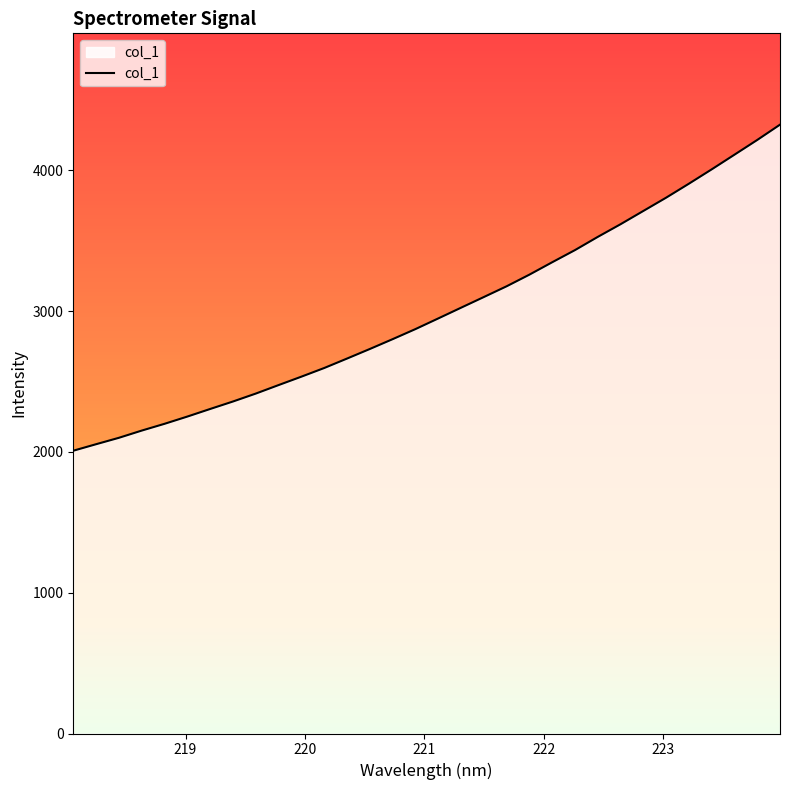

True or false: the data shows 6786.3 at 31.

False